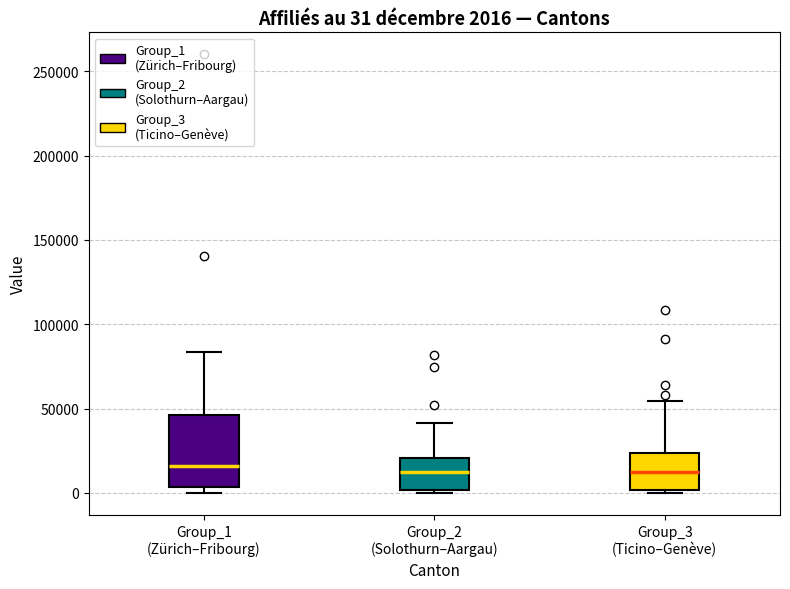

Which box is the tallest, from its lower edge to its upper edge?

Group_1 (Zürich–Fribourg)